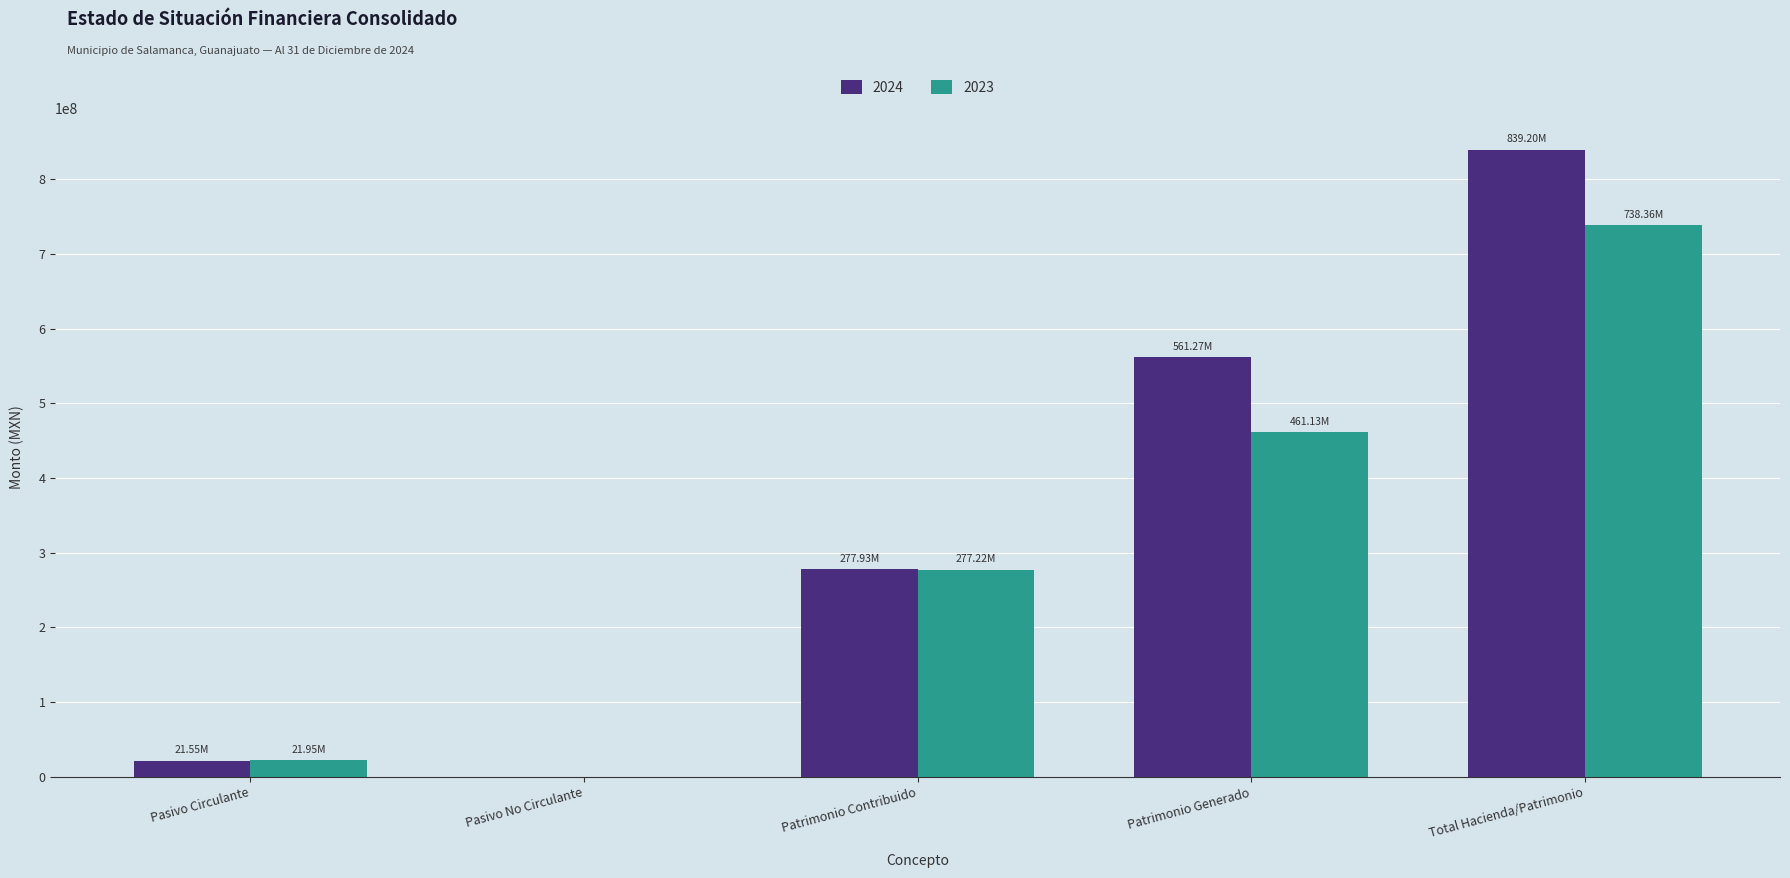

The value of 2023 at Pasivo Circulante is 21950205.6. True or false?

True